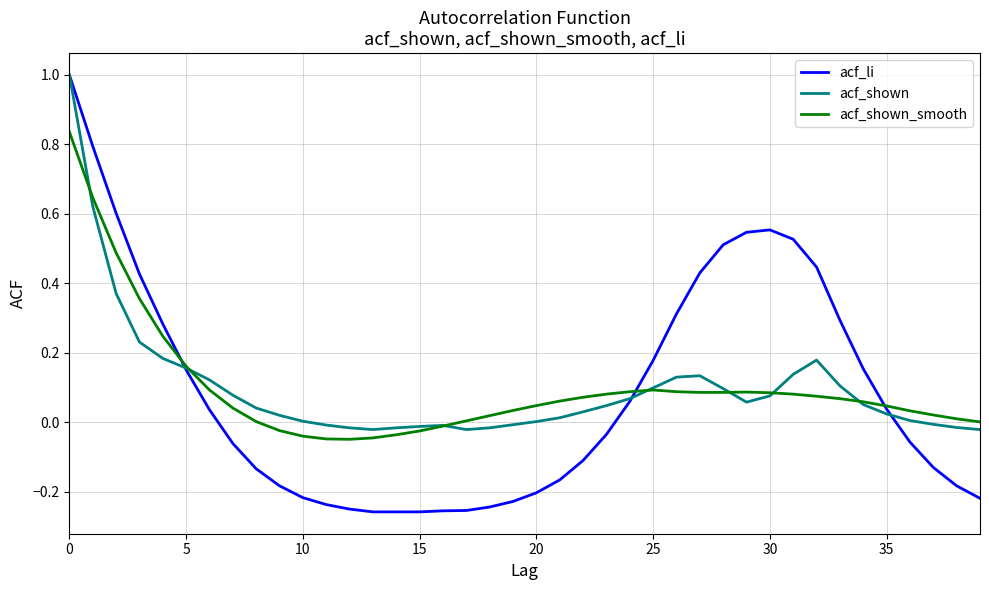

Which series has the widest spread of values?

acf_li